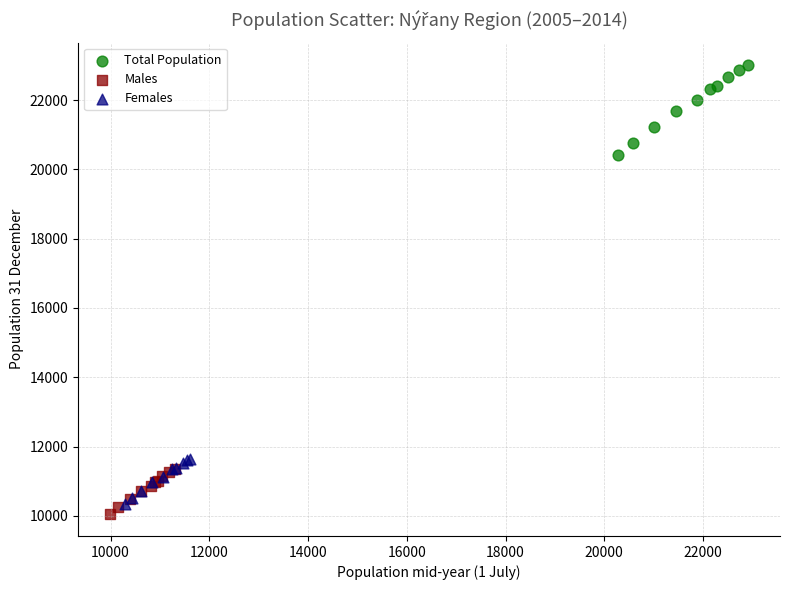

Which series contains the highest Y value?

Total Population